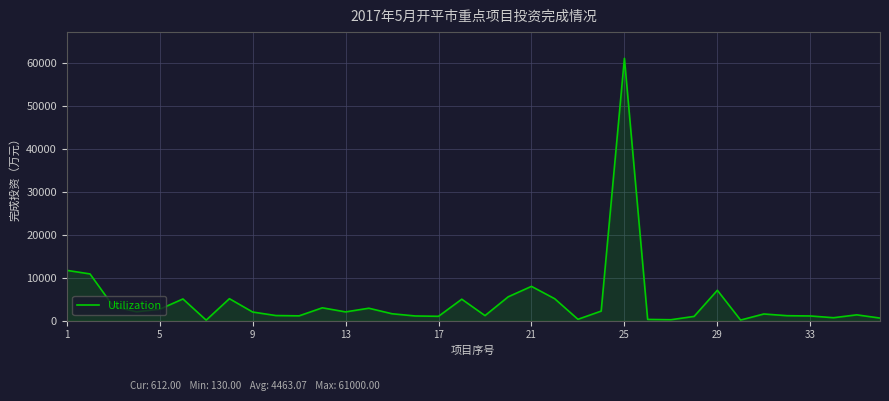

What is the greatest value displayed?

61000.0